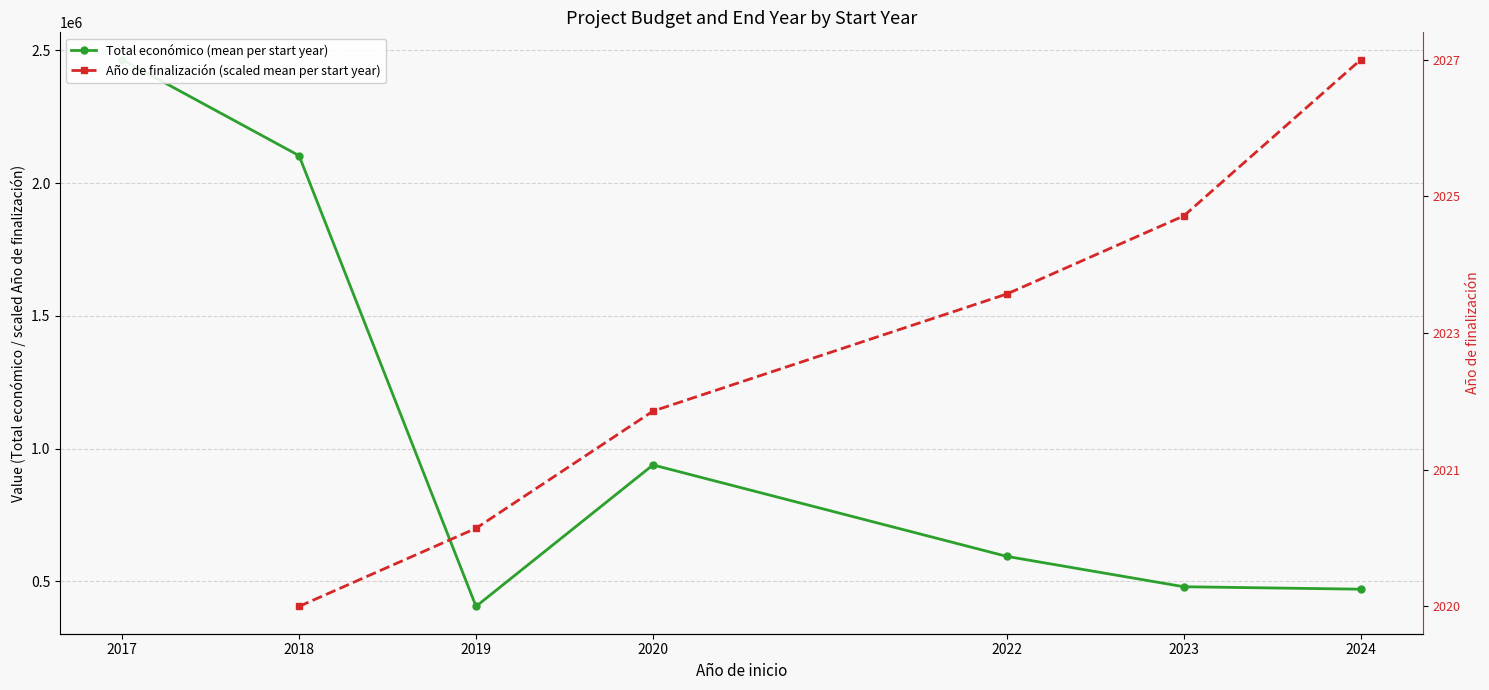

Which series ends up on top after the final intersection of Total económico (mean per start year) and Año de finalización (scaled mean per start year)?

Año de finalización (scaled mean per start year)